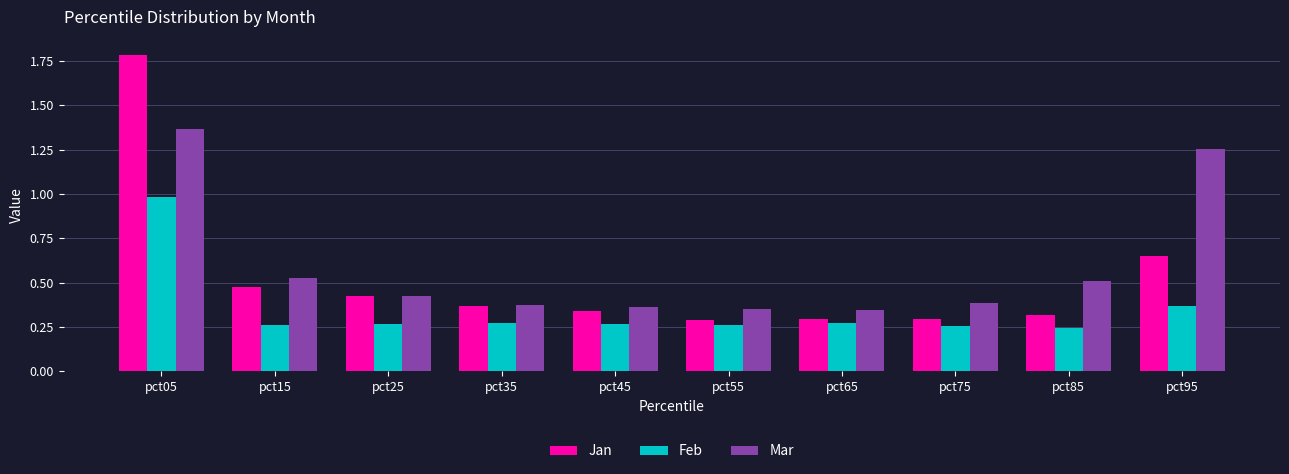

List the series in order of their overall mean, lowest first.

Feb, Jan, Mar